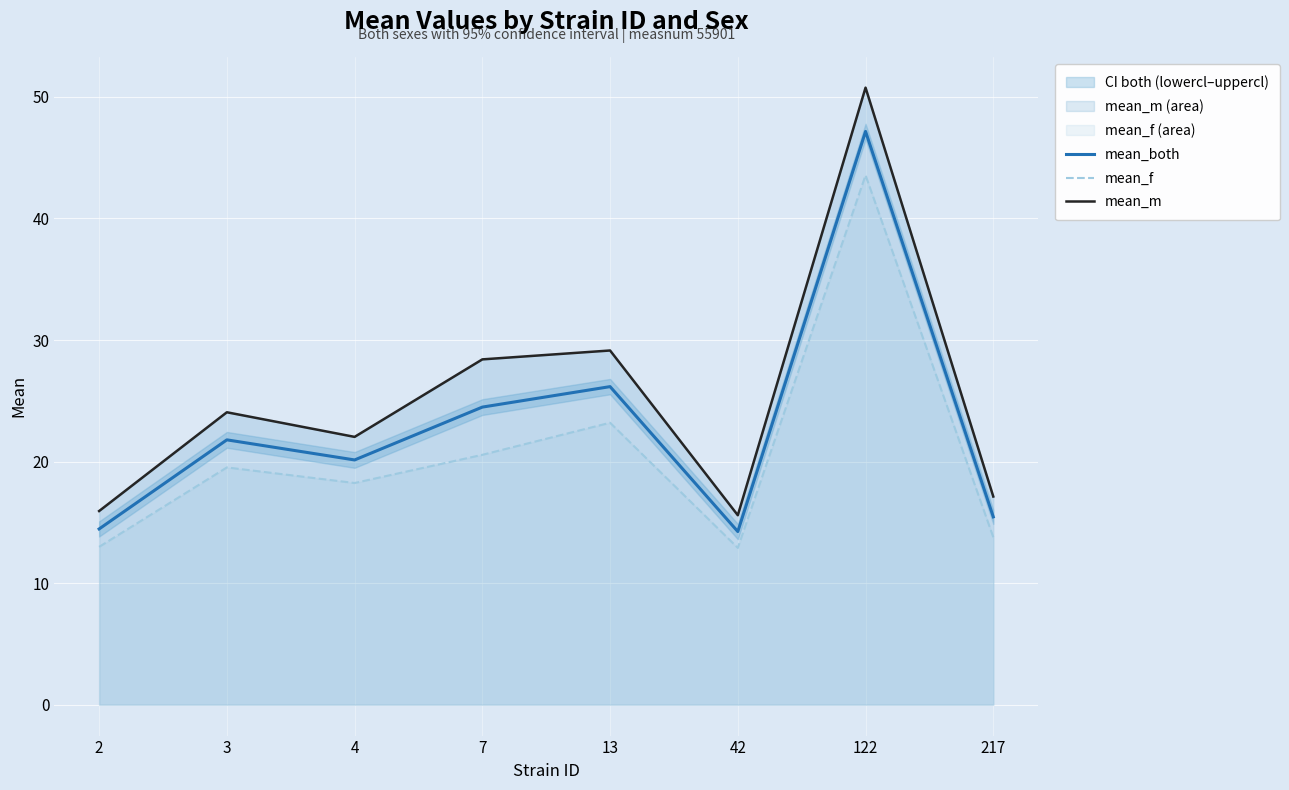

What is the difference between the maximum and minimum values in the mean_both series?

32.9